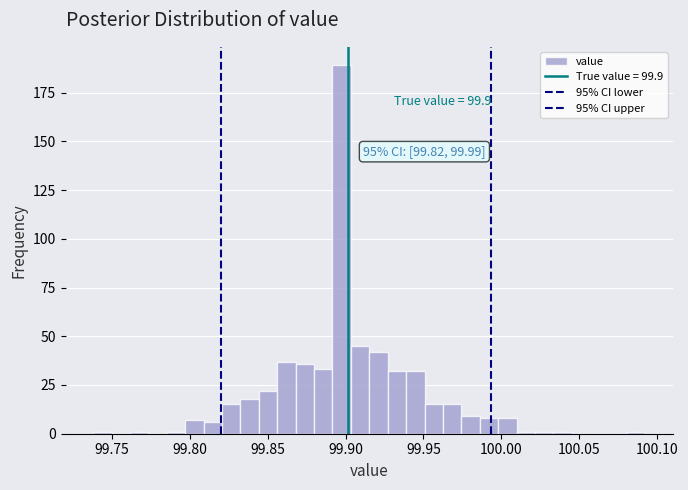

Read against the x-axis, roughly where is the centre of the tallest bar?

99.900